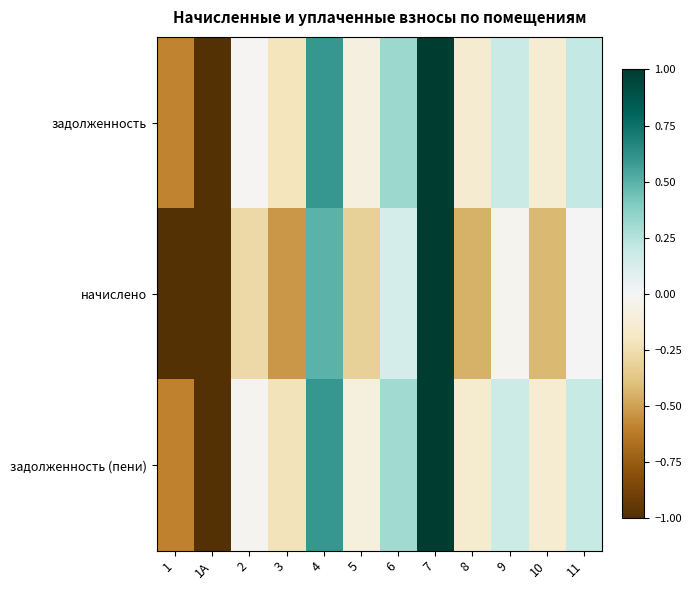

How many categories are shown in the chart?

12